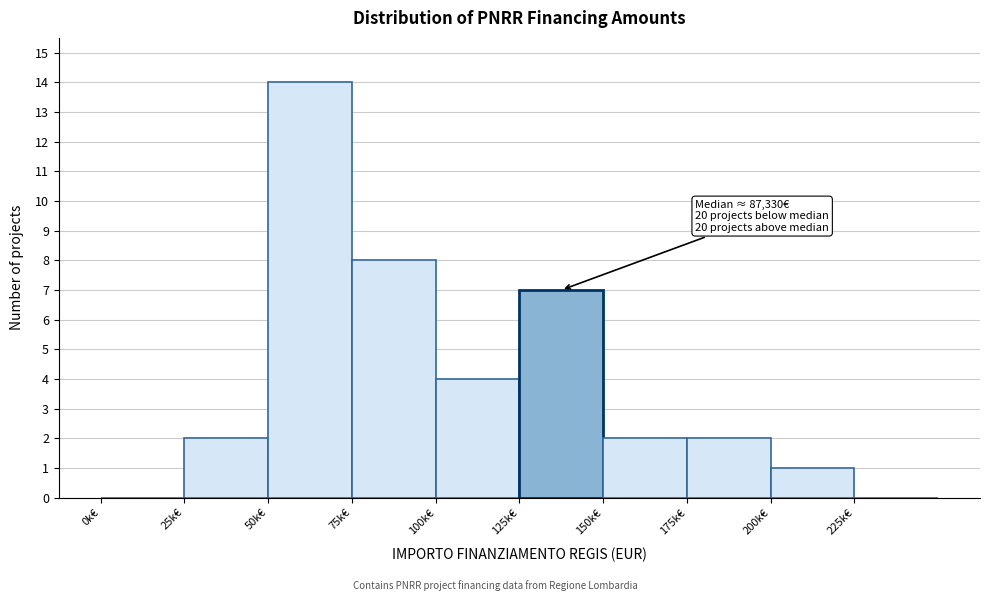

Reading right to left, what are all the values shown in this chart?

225k€=0	200k€=1	175k€=2	150k€=2	125k€=7	100k€=4	75k€=8	50k€=14	25k€=2	0k€=0